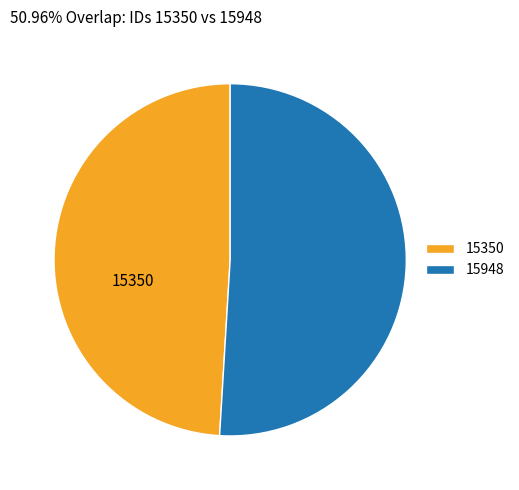

True or false: 15948 accounts for 51% of the total.

True